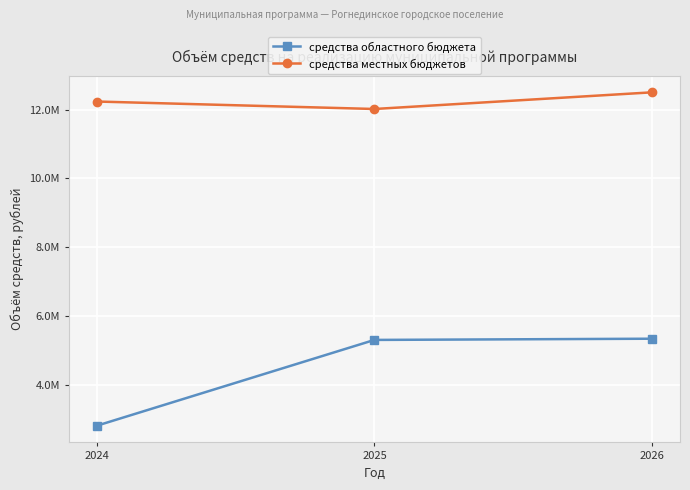

Does the chart have visible grid lines?

Yes